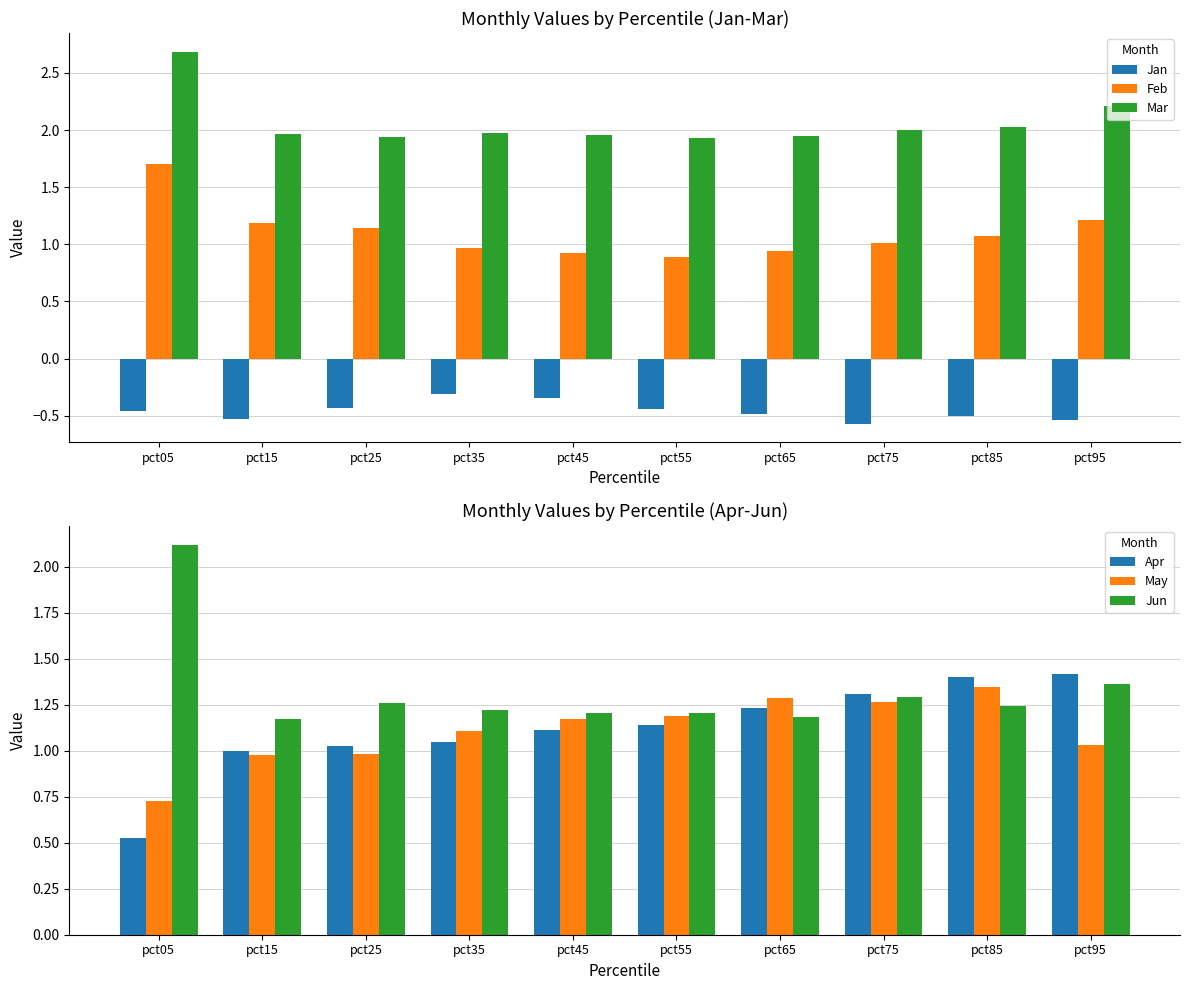

Which series has the largest total across all categories?

Mar